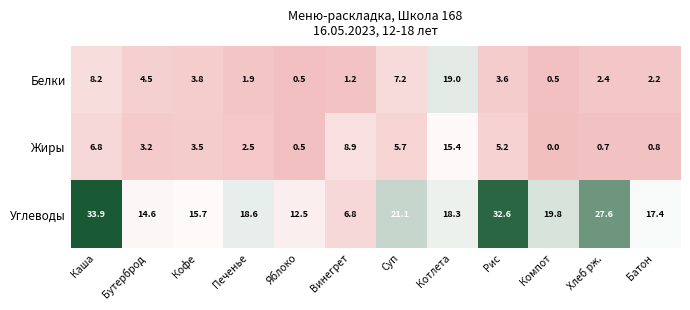

The value of Белки at Компот is 0.5. True or false?

True